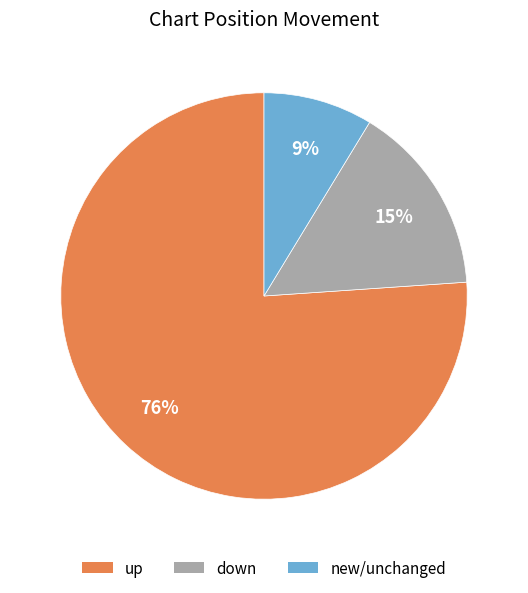

To the nearest percent, what is the difference between the largest and smallest slice percentages?

67%